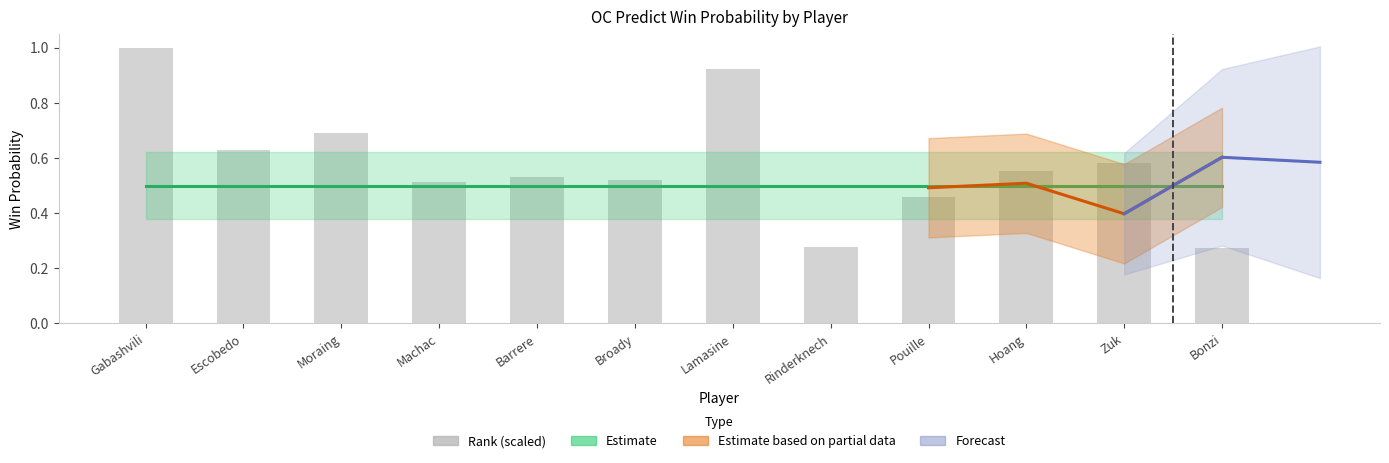

What is the label of the 10th bar from the left?

Hoang